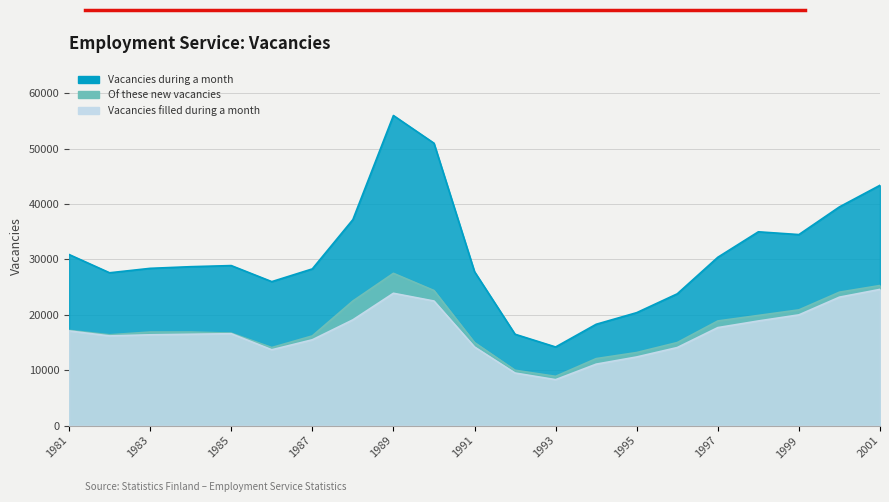

Which has a higher value, 2000 or 1984?

2000